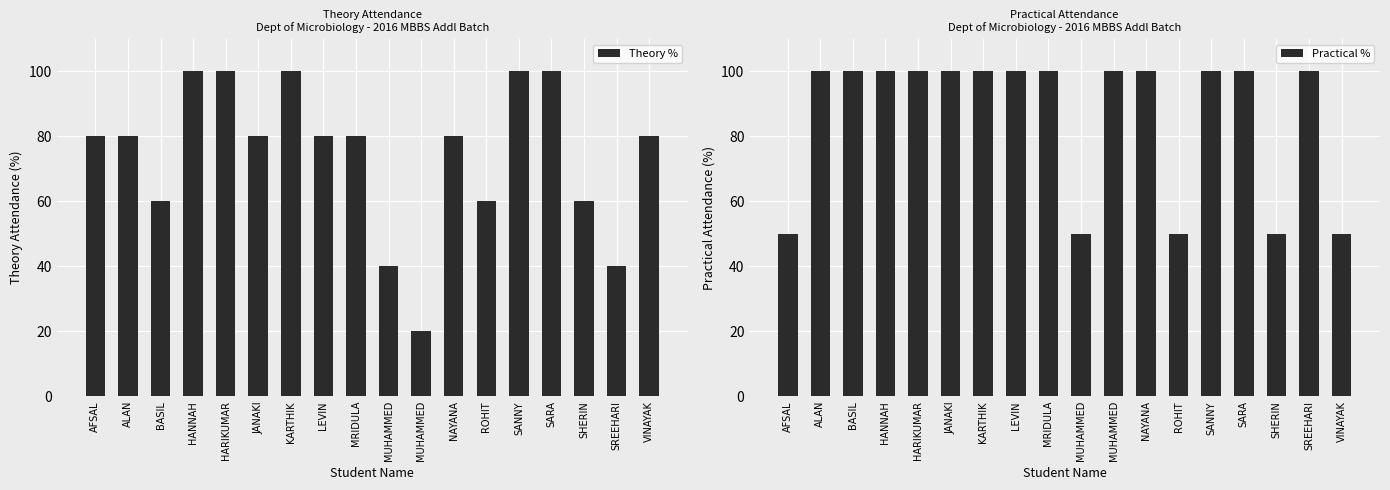

What is the sum of all Practical % values?

1550